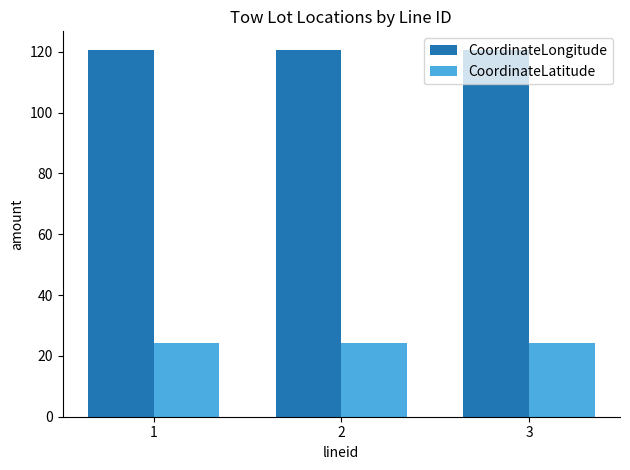

List the series in order of their peak value, highest first.

CoordinateLongitude, CoordinateLatitude